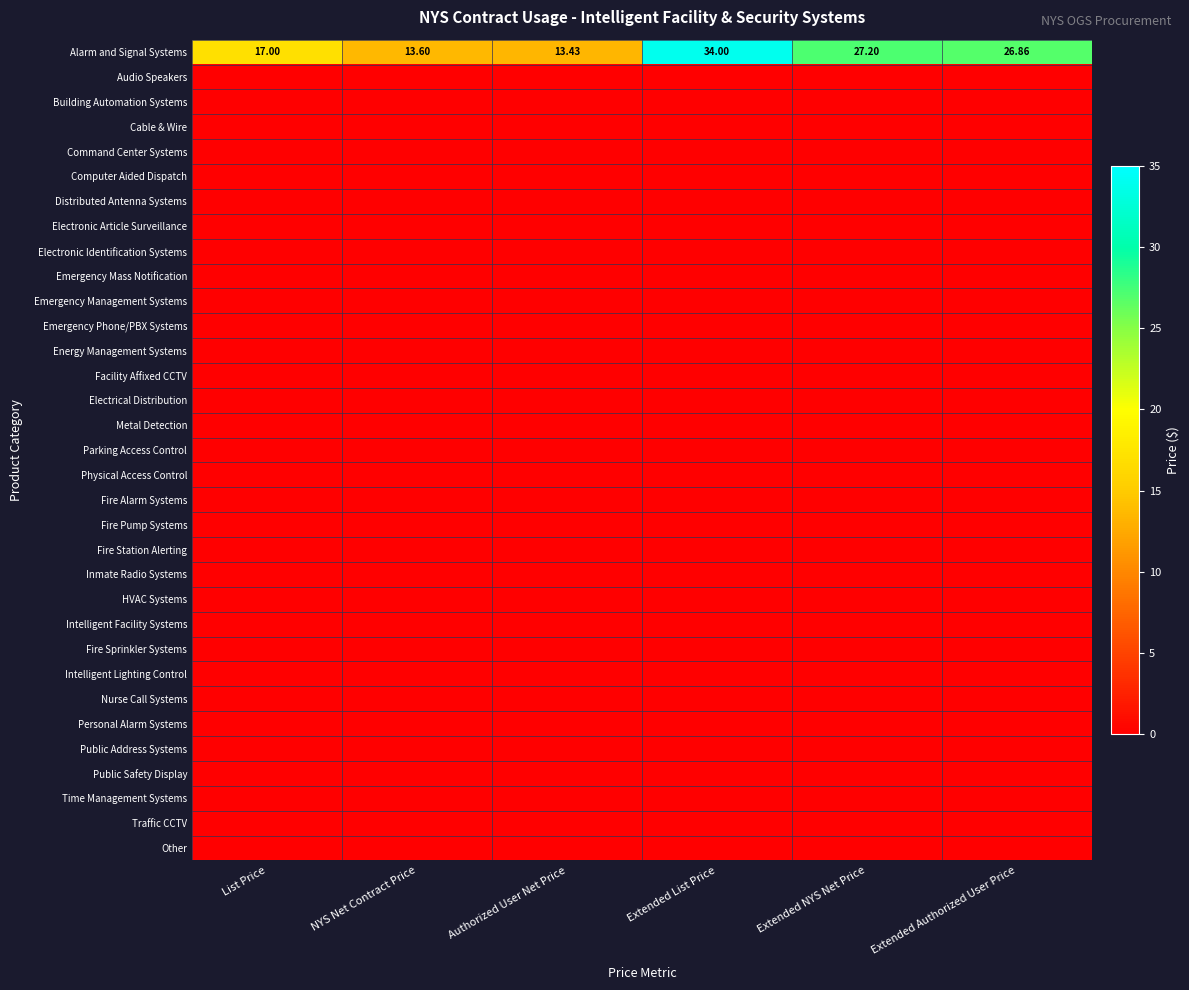

Count the number of data series in this chart.

33